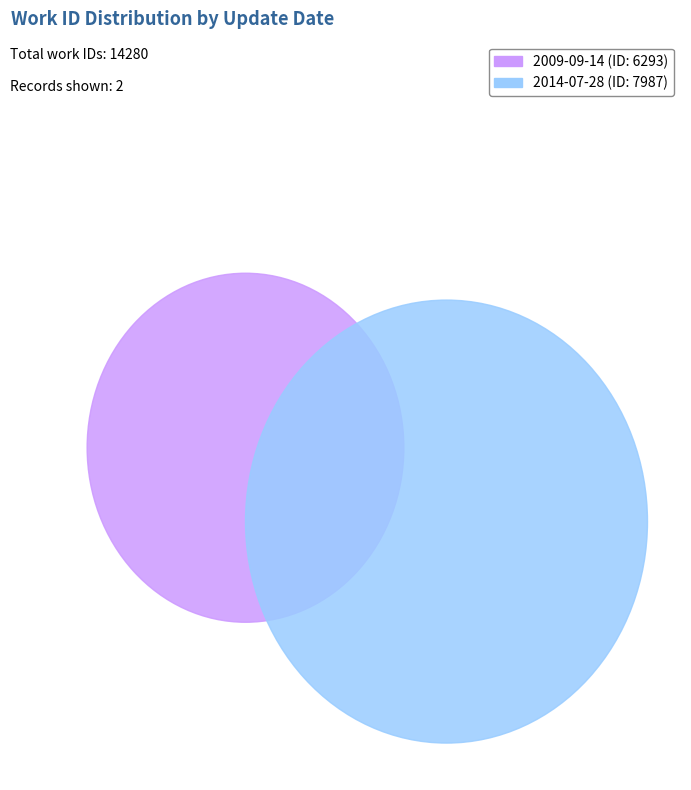

How many segments does this pie chart have?

2